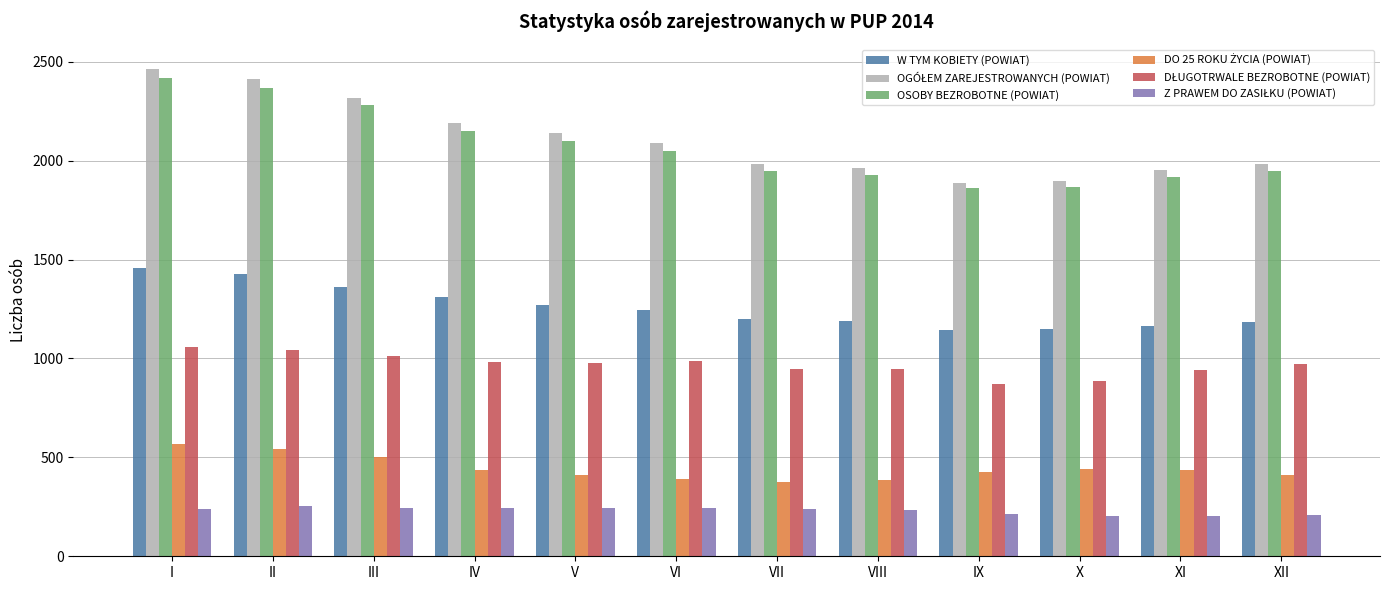

Is it true that W TYM KOBIETY (POWIAT) equals 1684 at VII?

False